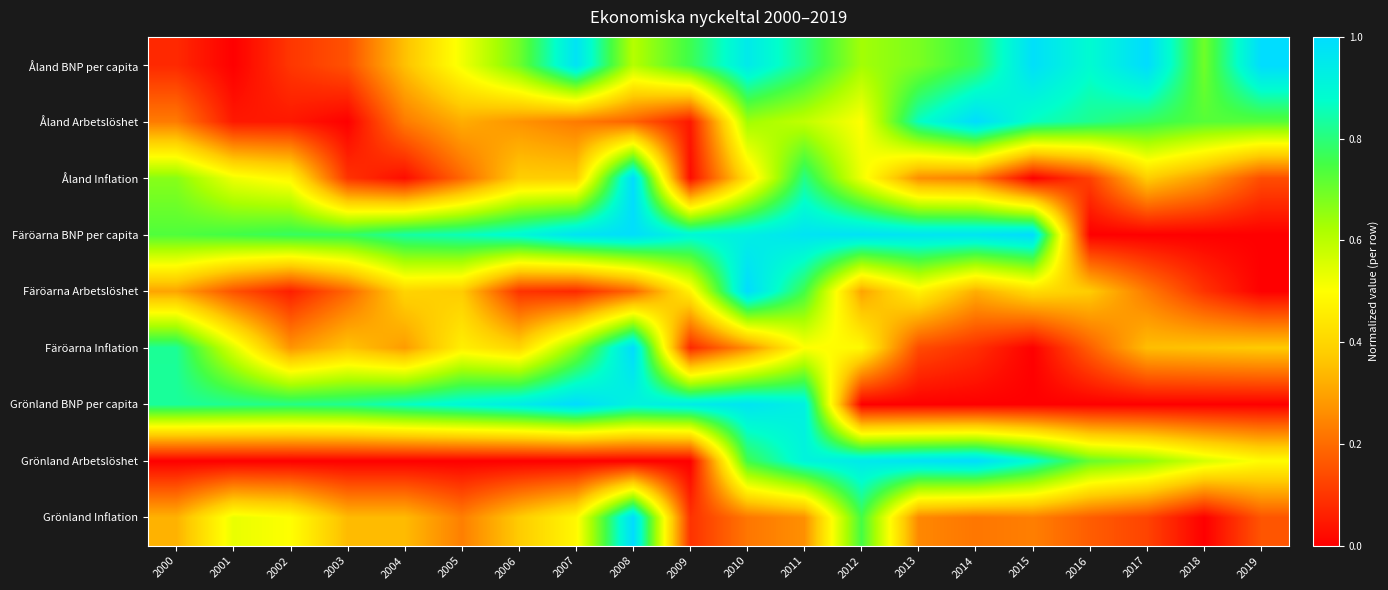

Count the number of categories in the chart.

20